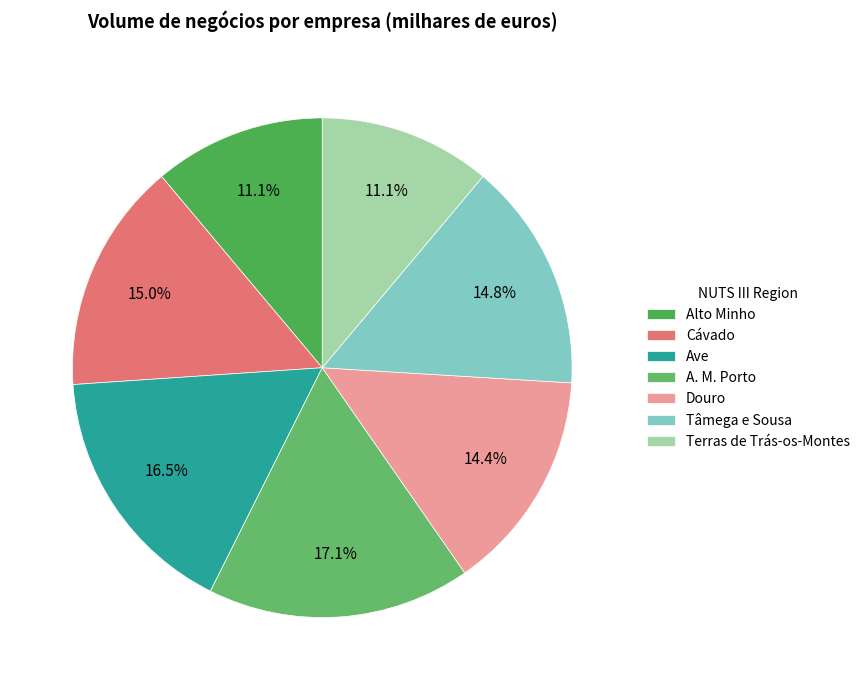

What percentage is NOT represented by Ave?

83.5%